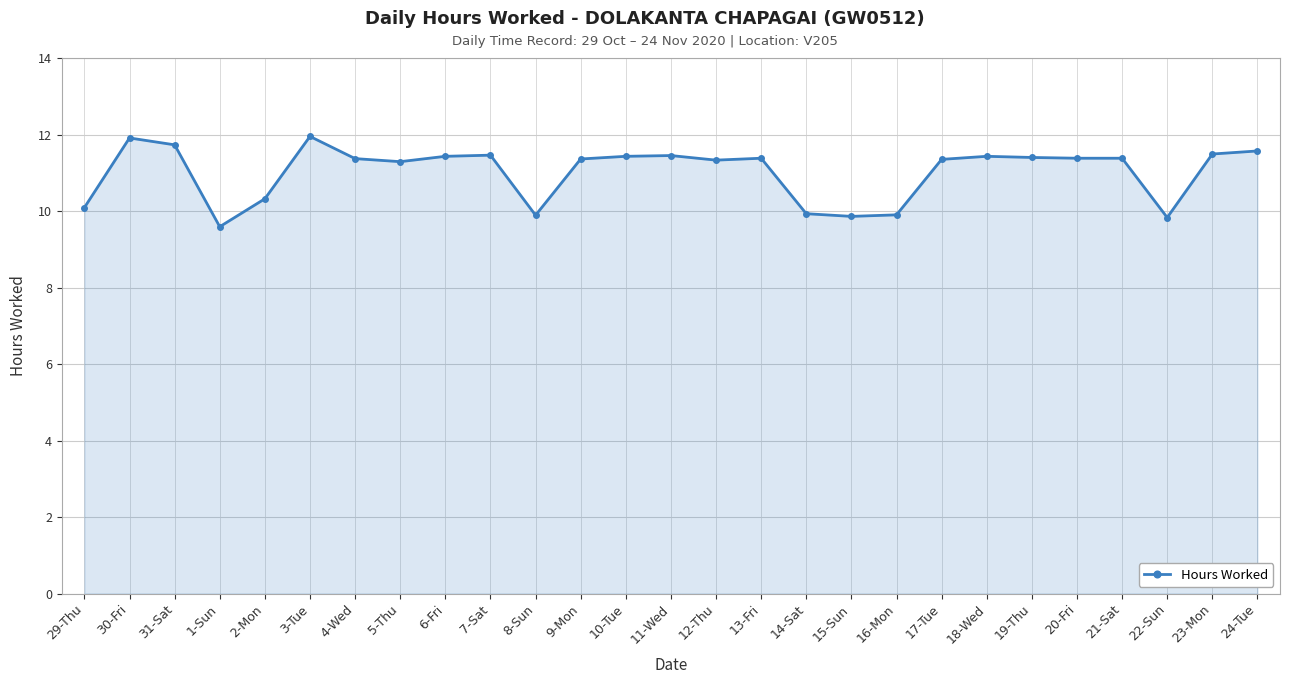

At which category does the chart reach its minimum across all series?

1-Sun